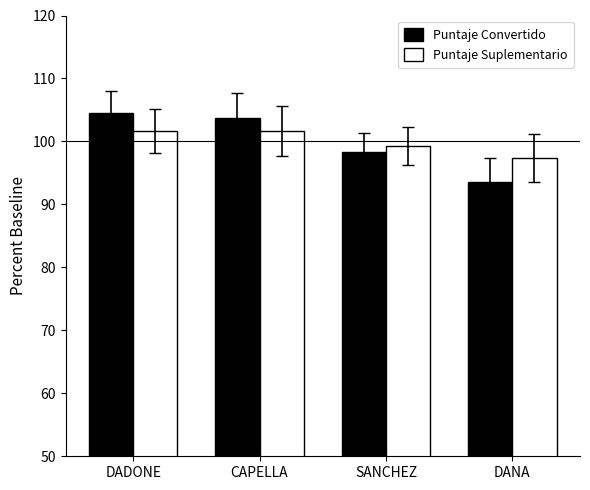

List the series in order of their peak value, lowest first.

Puntaje Suplementario, Puntaje Convertido